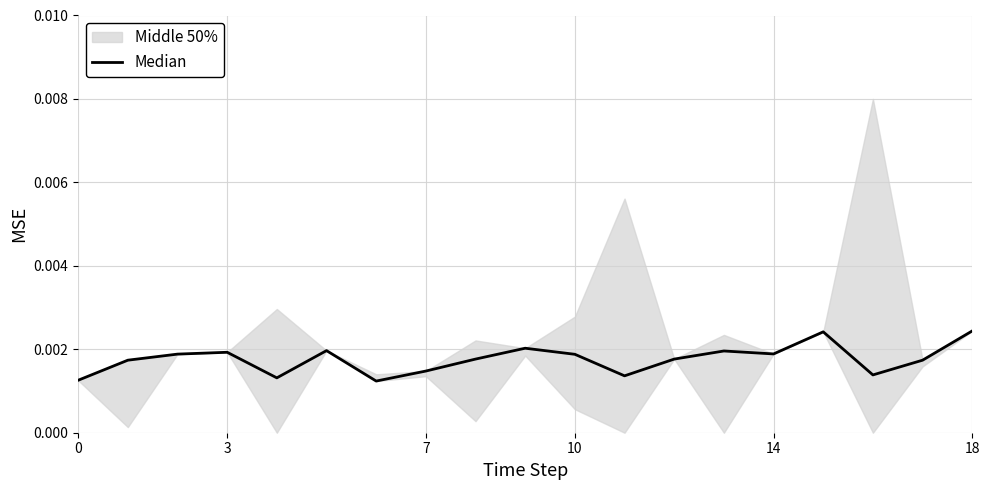

The value at 12 is 0.0. True or false?

True